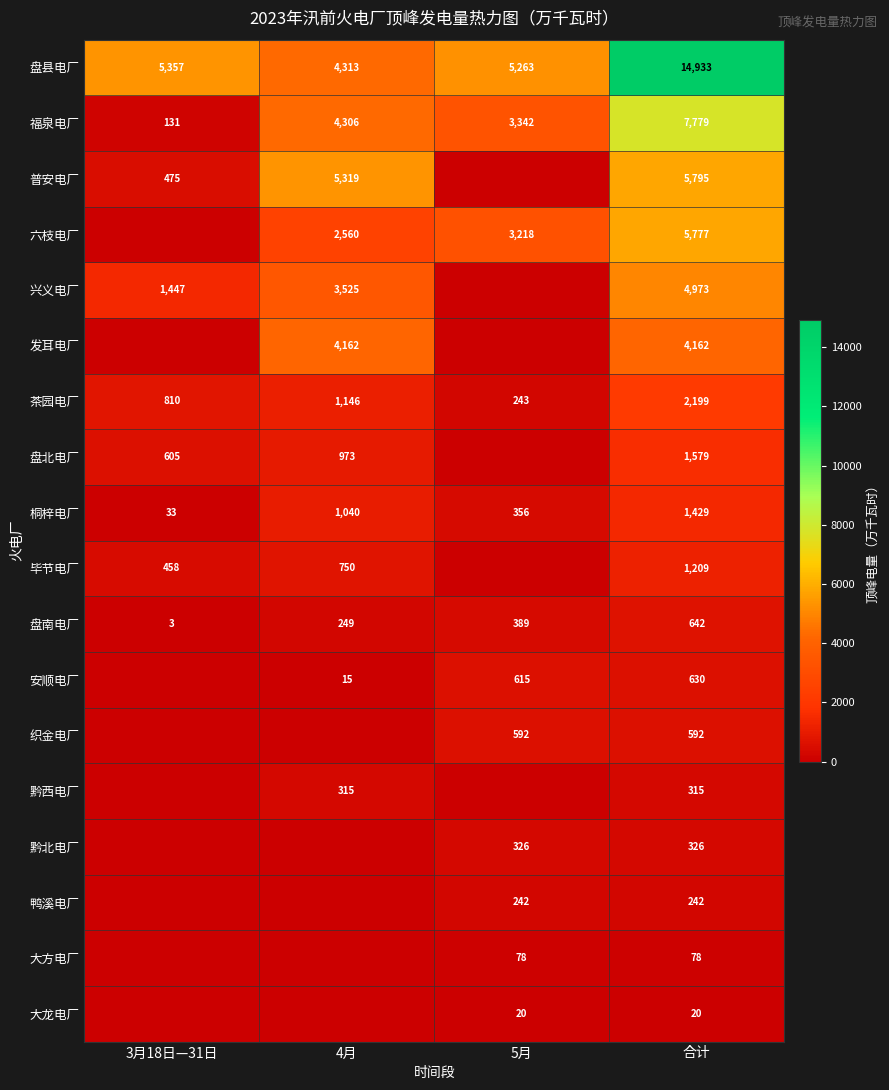

Is it true that 大方电厂 equals 40 at 合计?

False